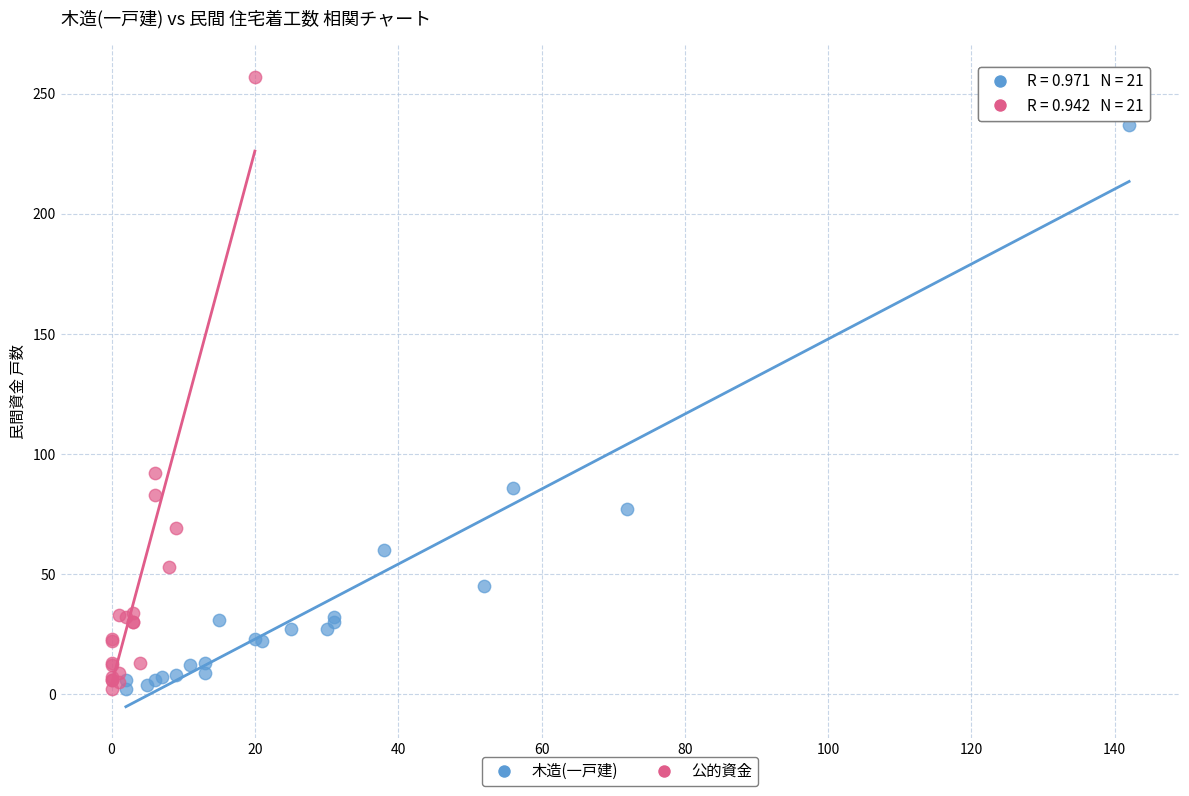

Which series has the widest spread of Y values?

公的資金